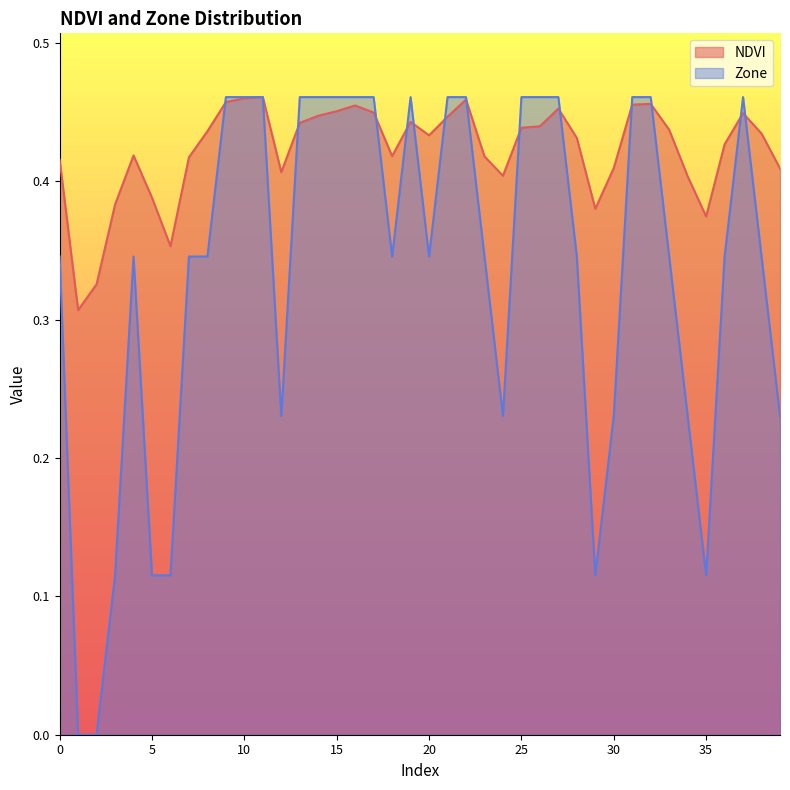

Reading right to left, what are all the values shown in this chart?

NDVI: 0.4	0.4	0.4	0.4	0.4	0.4	0.4	0.5	0.5	0.4	0.4	0.4	0.5	0.4	0.4	0.4	0.4	0.5	0.4	0.4	0.4	0.4	0.4	0.5	0.5	0.4	0.4	0.4	0.5	0.5	0.5	0.4	0.4	0.4	0.4	0.4	0.4	0.3	0.3	0.4
Zone: 0.2	0.3	0.5	0.3	0.1	0.2	0.3	0.5	0.5	0.2	0.1	0.3	0.5	0.5	0.5	0.2	0.3	0.5	0.5	0.3	0.5	0.3	0.5	0.5	0.5	0.5	0.5	0.2	0.5	0.5	0.5	0.3	0.3	0.1	0.1	0.3	0.1	0.0	0.0	0.3